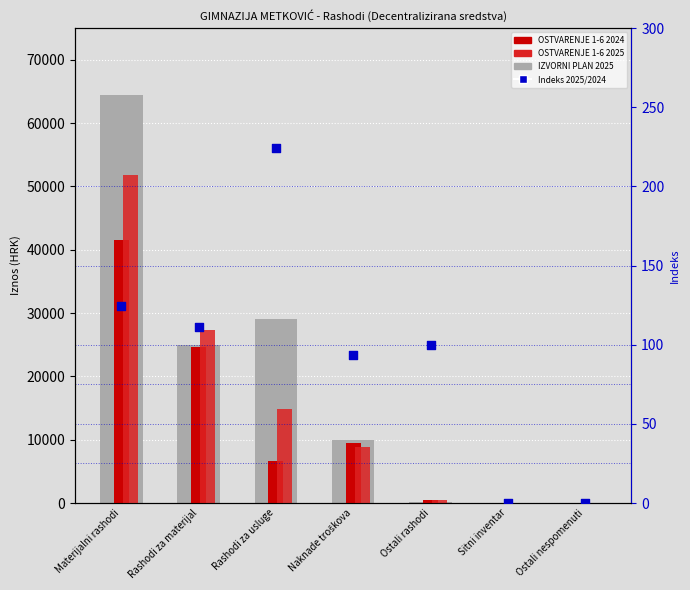

At how many categories does at least one series exceed 10187?

3